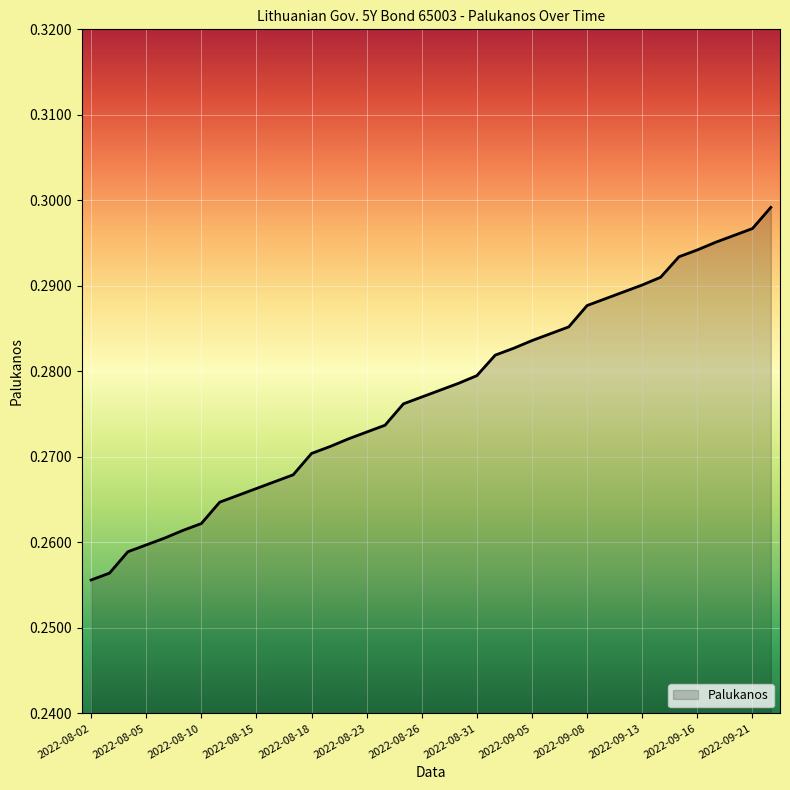

Is this an area chart (filled region under the line)?

Yes